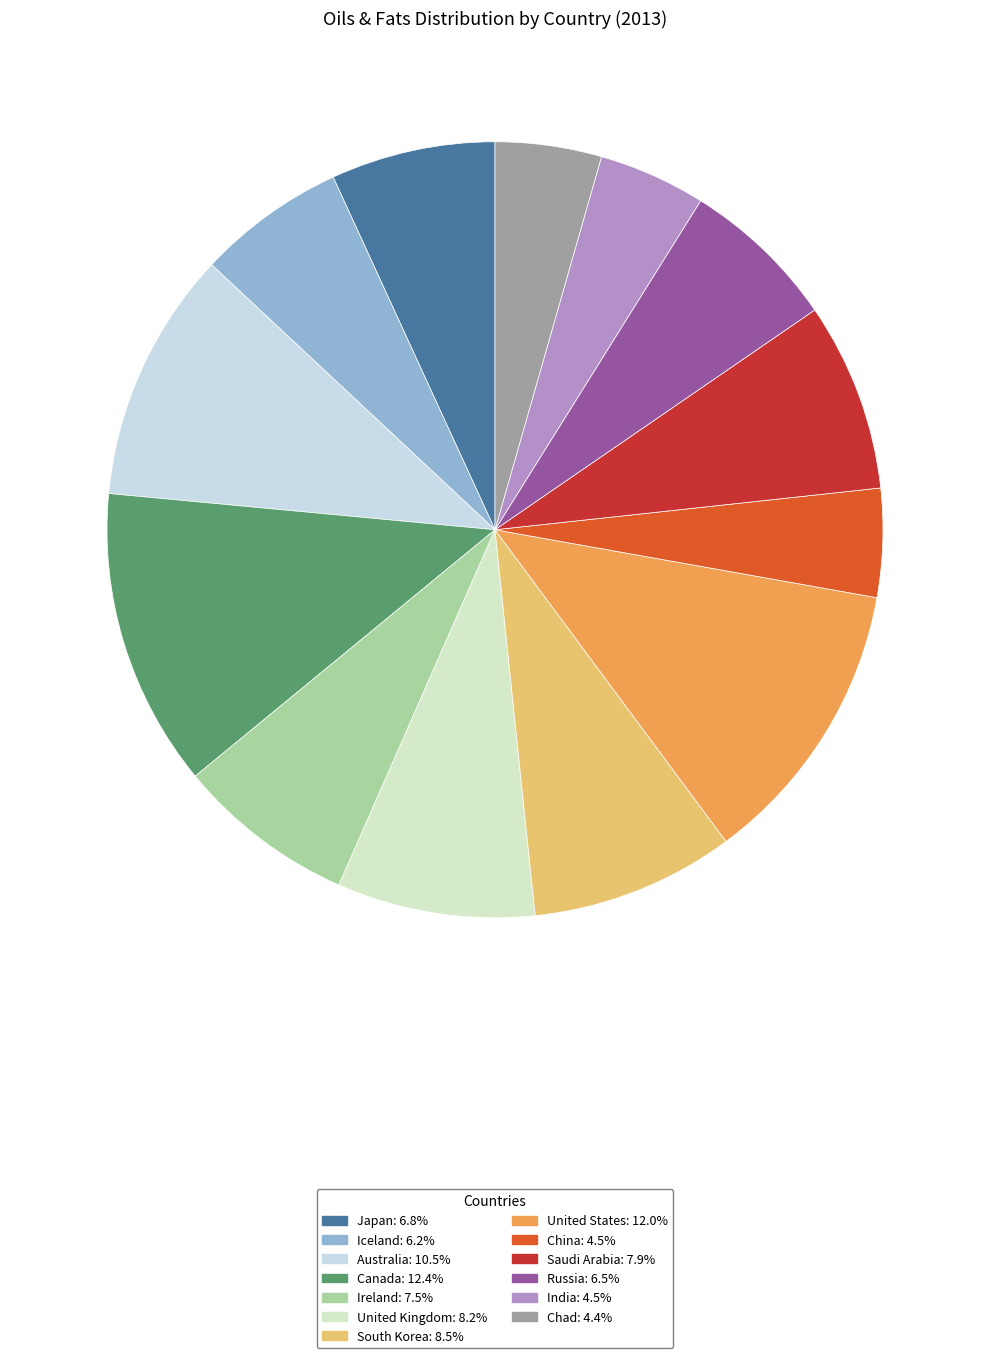

Count the number of slices in the pie.

13